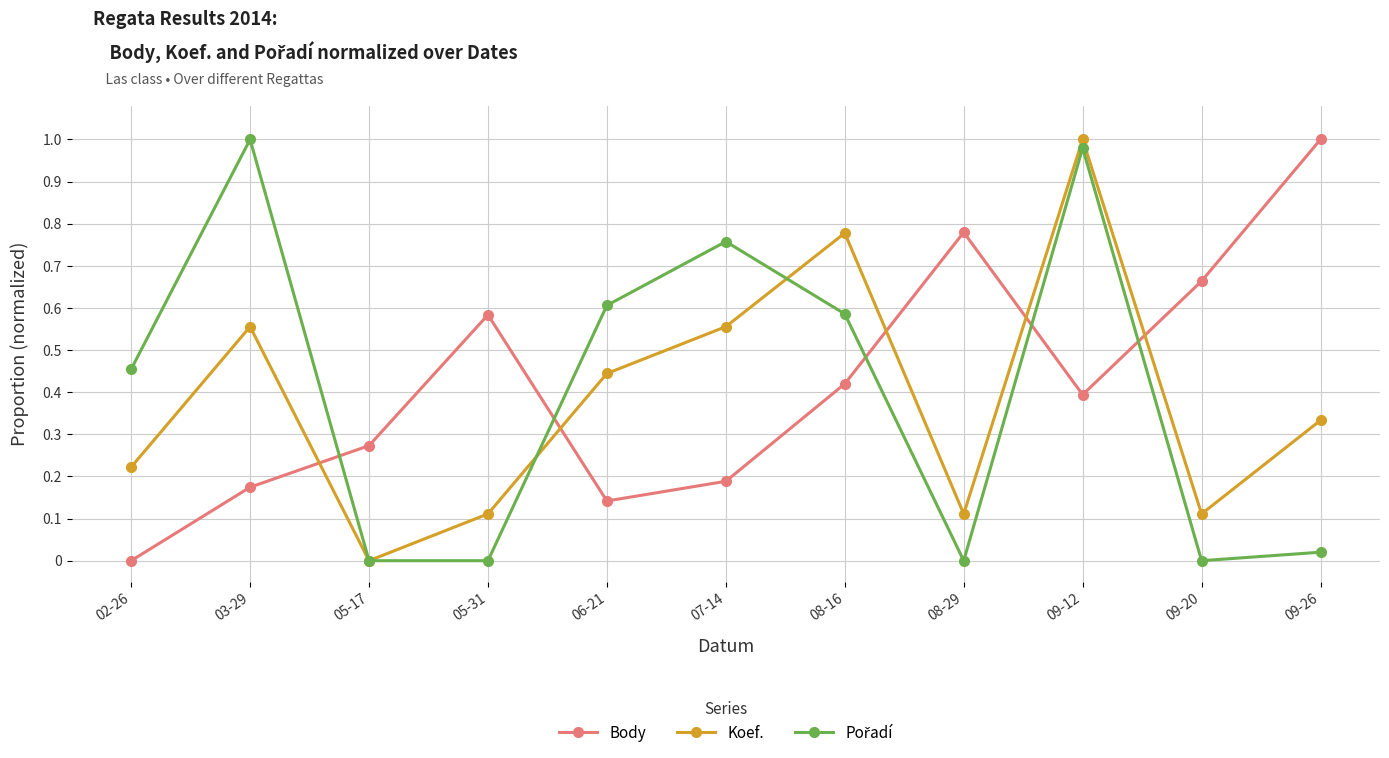

What is the label of the 9th point from the left?

09-12